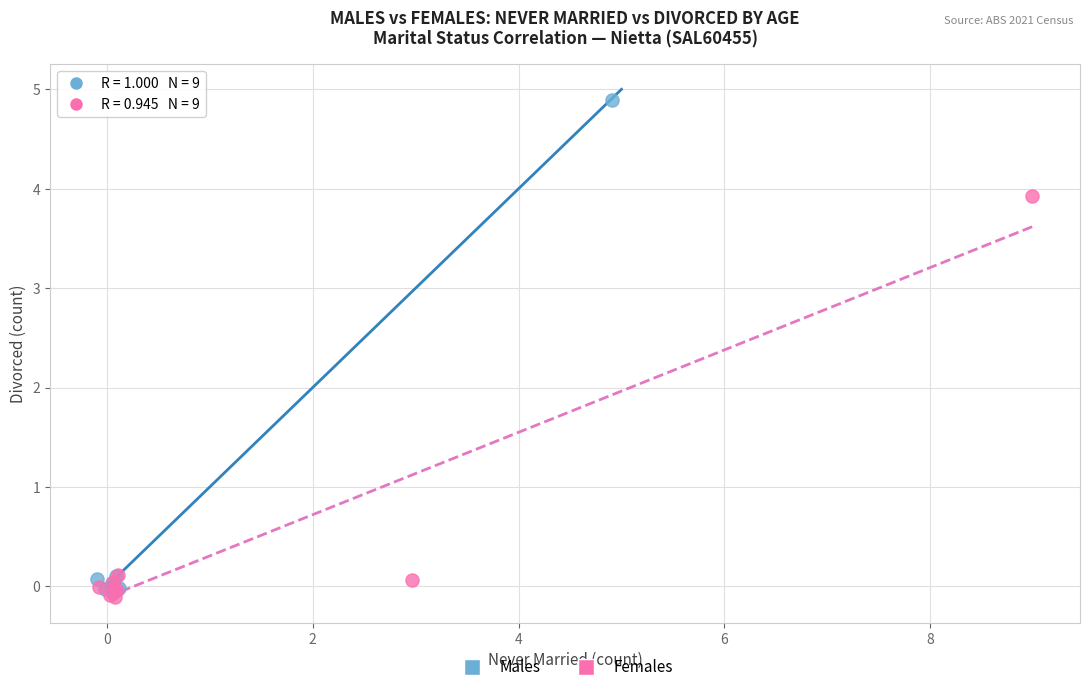

Which series contains the highest Y value?

Males